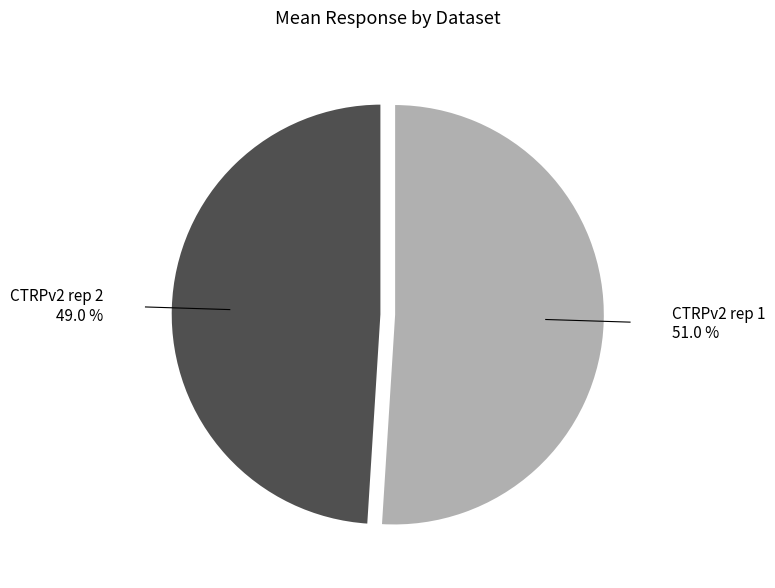

What is the largest slice in the pie chart?

CTRPv2 rep 1